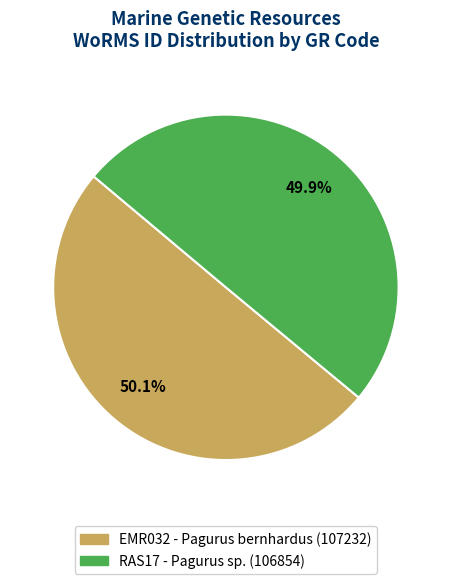

True or false: EMR032 accounts for 35% of the total.

False